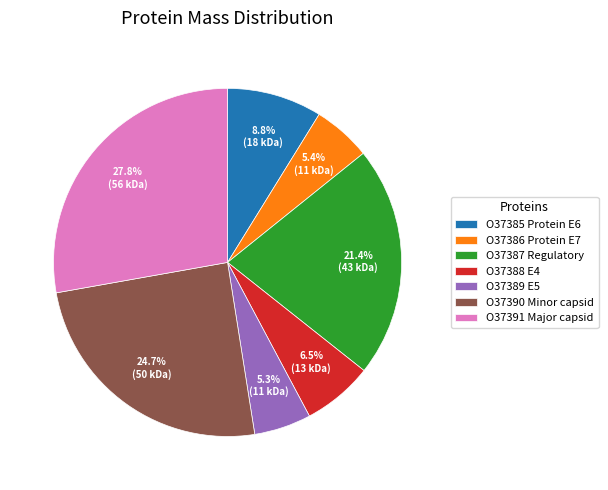

To the nearest percent, what percentage of the pie is O37385 Protein E6?

9%